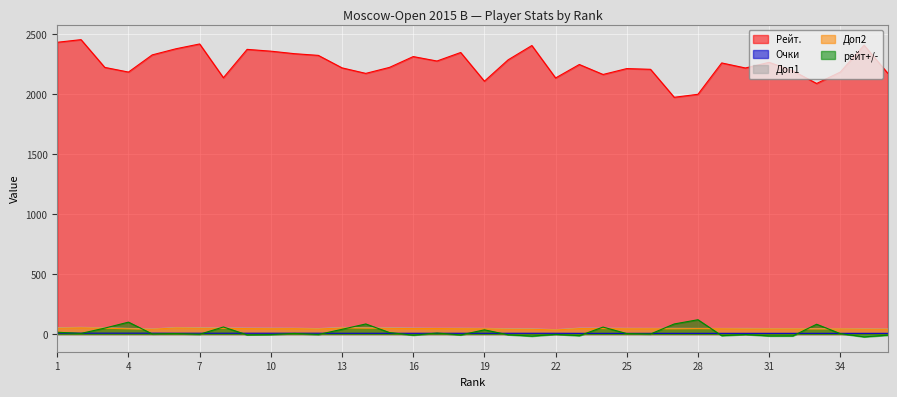

Which label corresponds to the largest value in the chart?

2